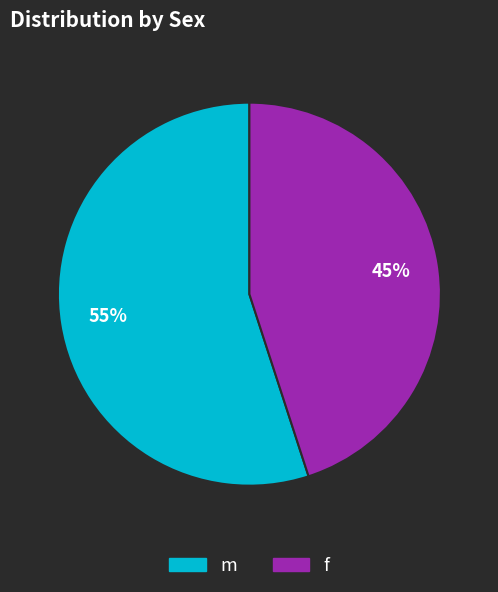

How many slices are in this pie chart?

2